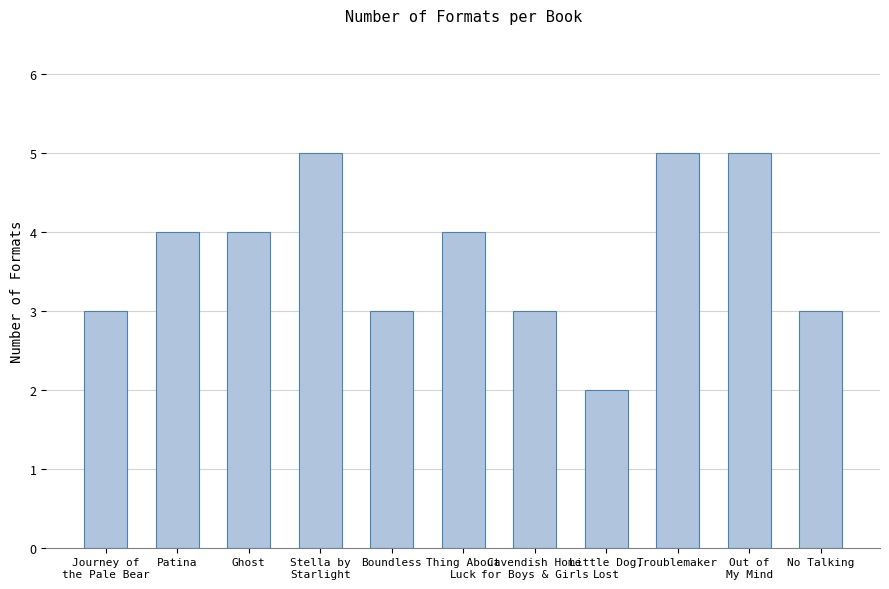

What is the approximate value at Ghost?

4